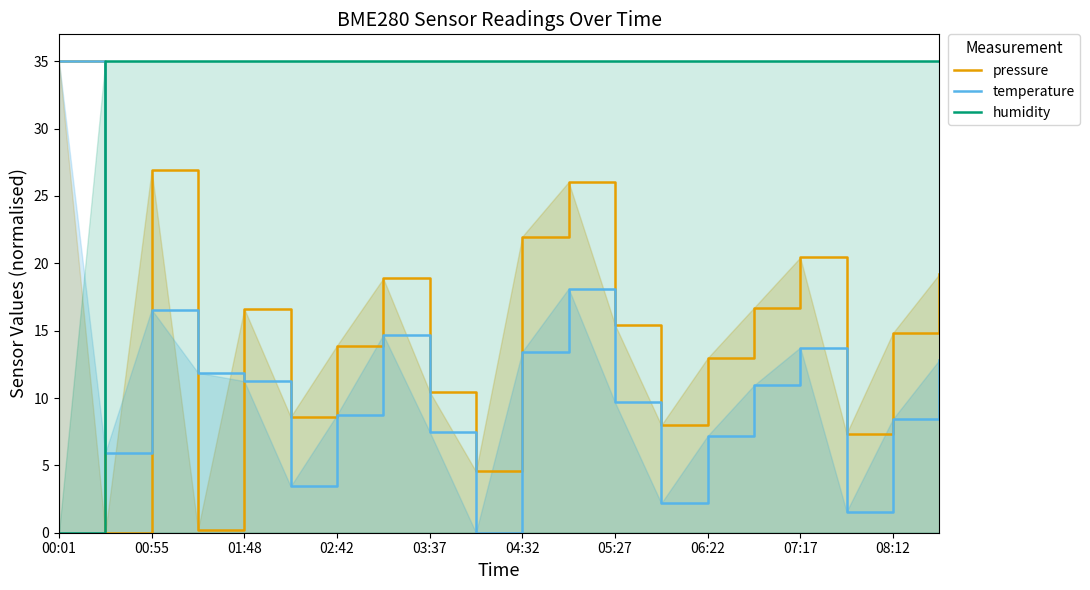

What is the difference between the highest and lowest values at 06:22?

27.8